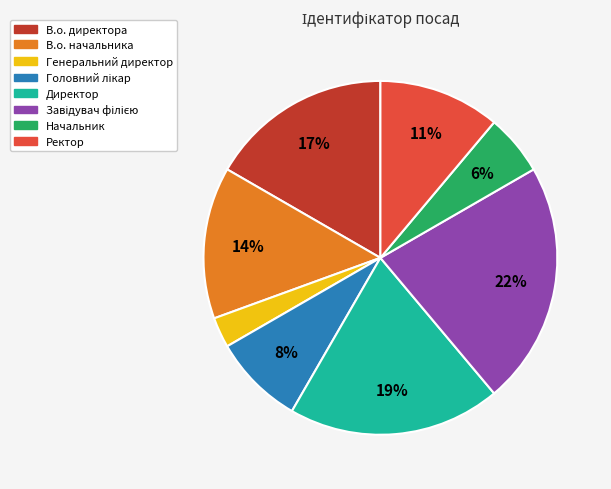

The Ректор slice represents 11% of the pie. True or false?

True